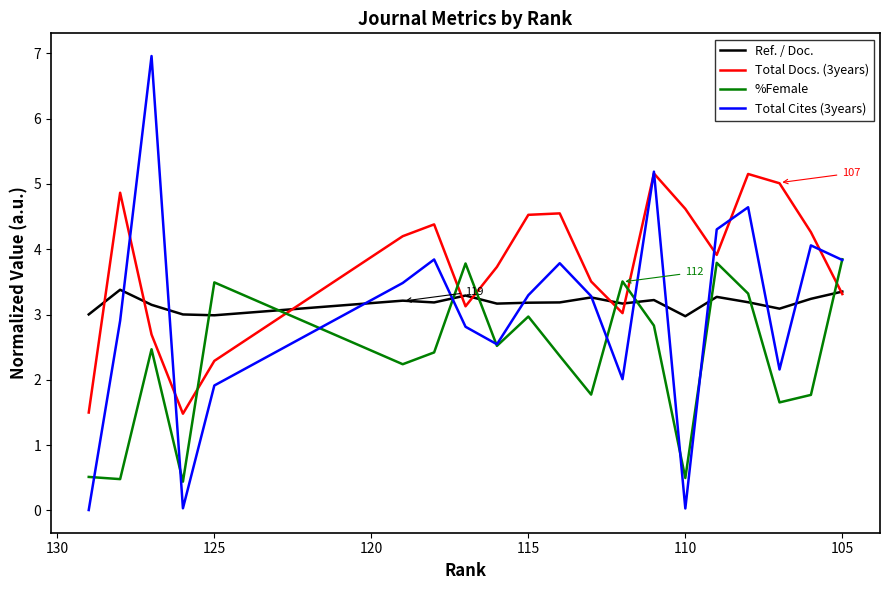

How many data points in Total Cites (3years) are less than 3?

9